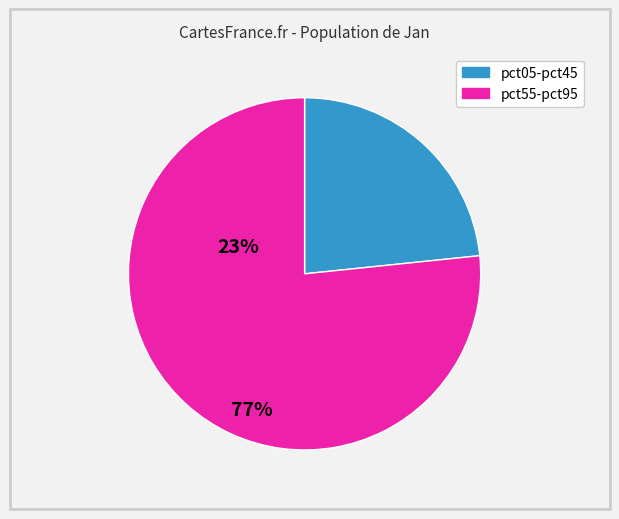

Does any single category account for the majority?

Yes